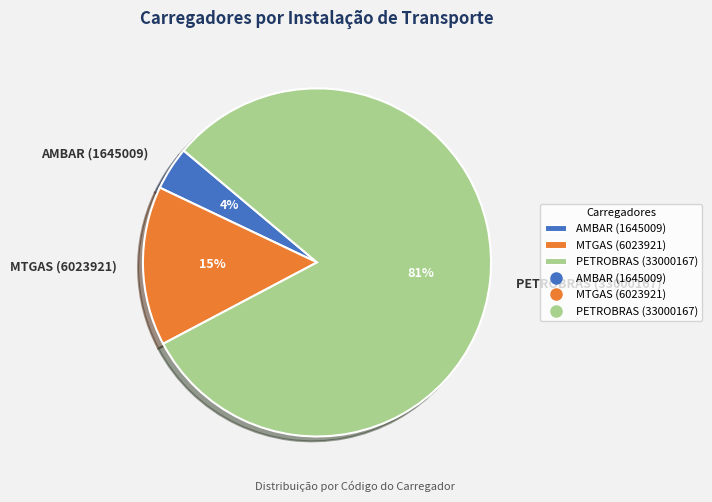

Count the number of slices in the pie.

3